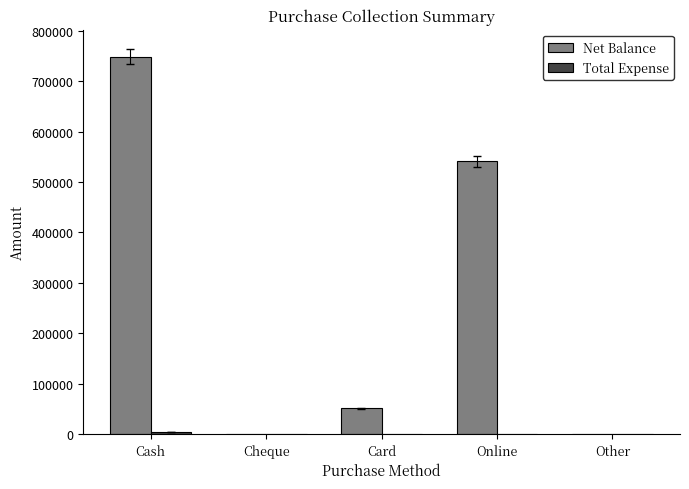

Which series has the largest total across all categories?

Net Balance